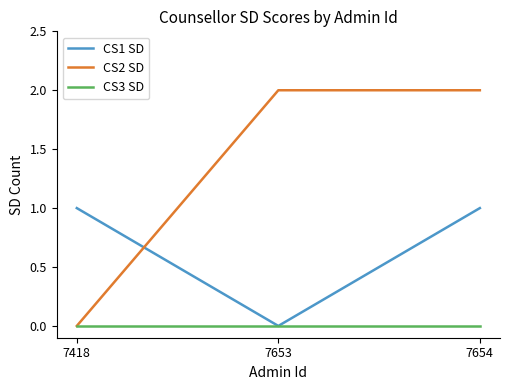

Is this an area chart (filled region under the line)?

No